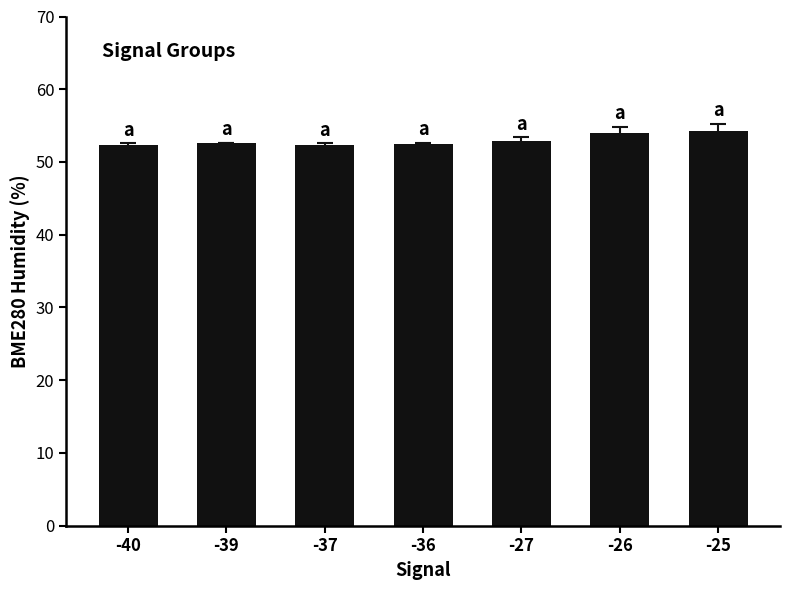

What is the ratio of the value at -26 to the value at -40?

1.0